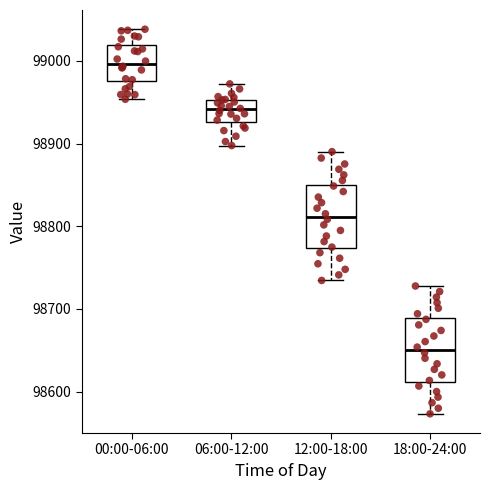

Reading left to right, read every box against the y-axis: the position of its median line, the range the box covers, and the ends of its whiskers. The values are not printed on the chart, so give them approximately, as read against the axis.

00:00-06:00: median 99000, box 98980 to 99020, whiskers 98950 to 99040
06:00-12:00: median 98940, box 98930 to 98950, whiskers 98900 to 98970
12:00-18:00: median 98810, box 98770 to 98850, whiskers 98730 to 98890
18:00-24:00: median 98650, box 98610 to 98690, whiskers 98570 to 98730